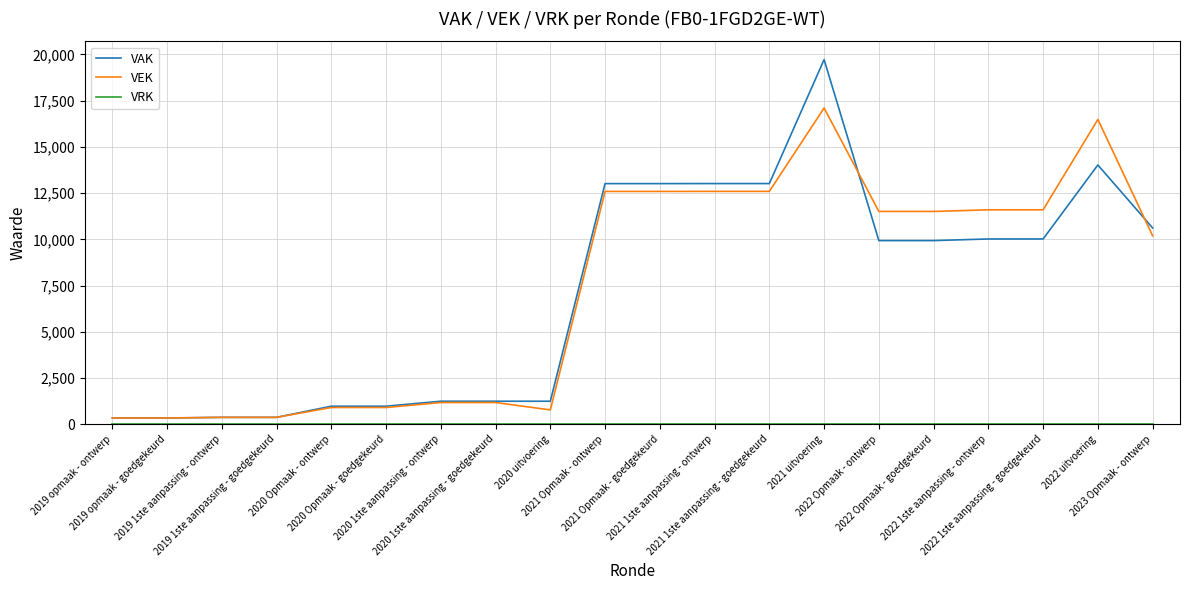

Which series has the largest range (max minus min)?

VAK